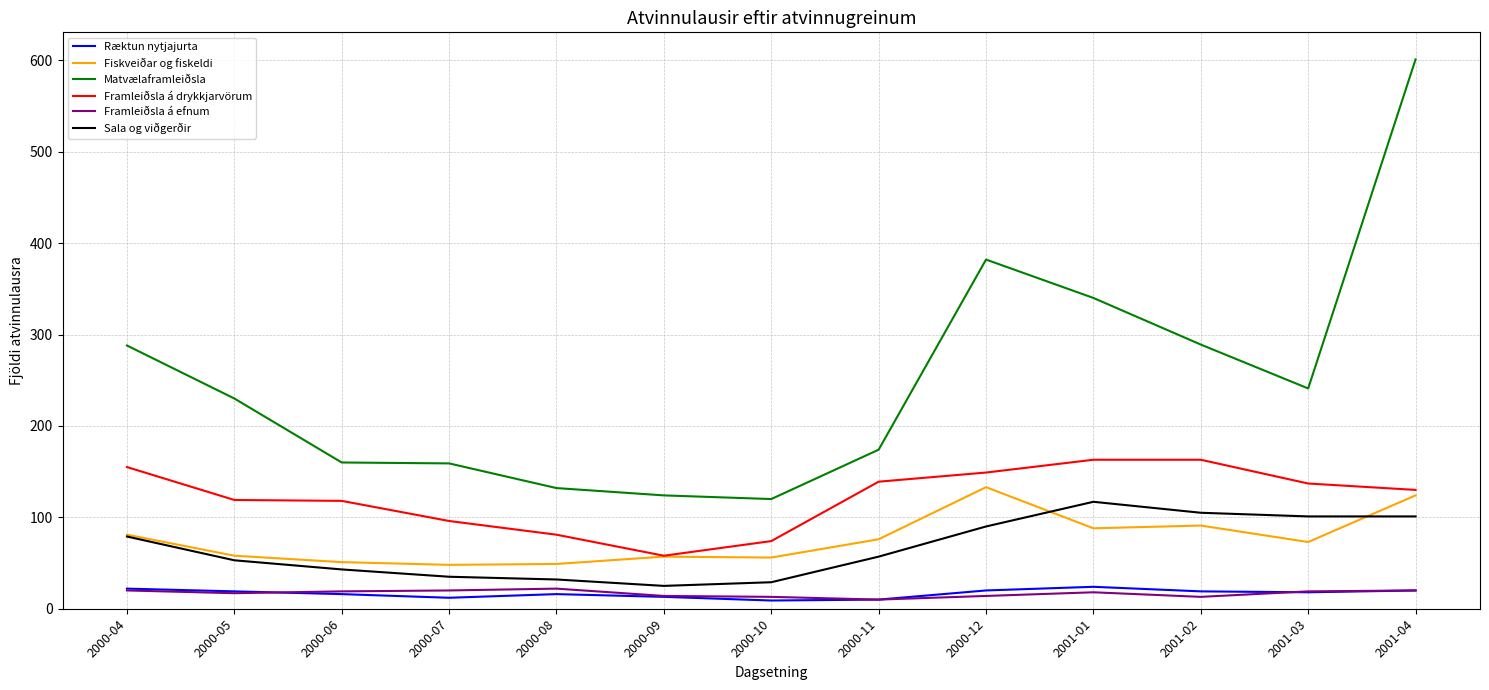

Which series has the largest range (max minus min)?

Matvælaframleiðsla